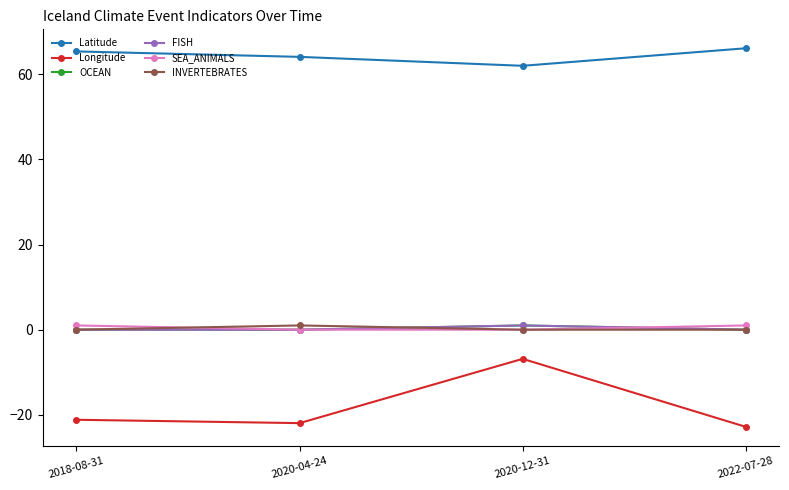

Does the chart have visible grid lines?

No